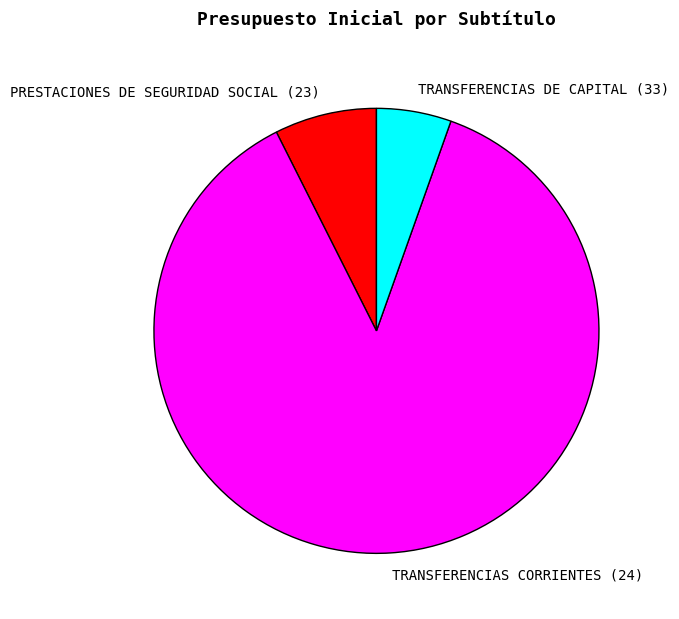

How many slices are in this pie chart?

3